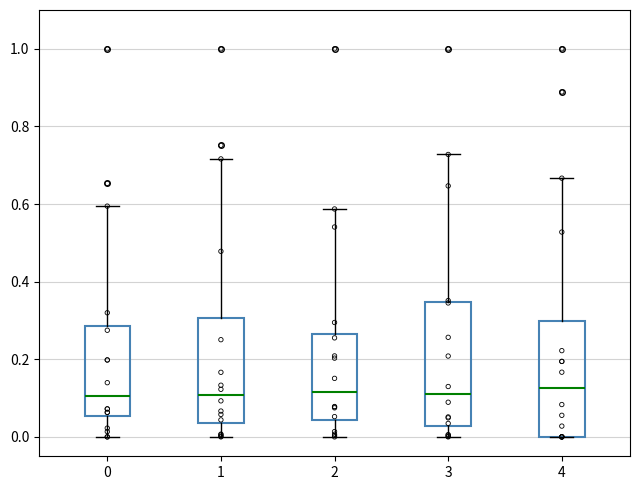

Reading left to right, read every box against the y-axis: the position of its median line, the range the box covers, and the ends of its whiskers. The values are not printed on the chart, so give them approximately, as read against the axis.

0: median 0.10, box 0.06 to 0.28, whiskers 0.00 to 0.60
1: median 0.10, box 0.04 to 0.30, whiskers 0.00 to 0.72
2: median 0.12, box 0.04 to 0.26, whiskers 0.00 to 0.58
3: median 0.10, box 0.02 to 0.34, whiskers 0.00 to 0.72
4: median 0.12, box 0.00 to 0.30, whiskers 0.00 to 0.66